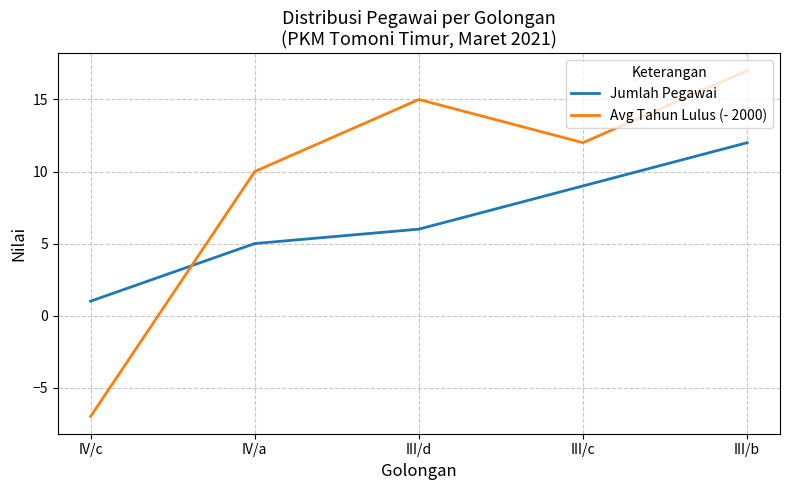

Where is Jumlah Pegawai nearest to the value 6?

III/d